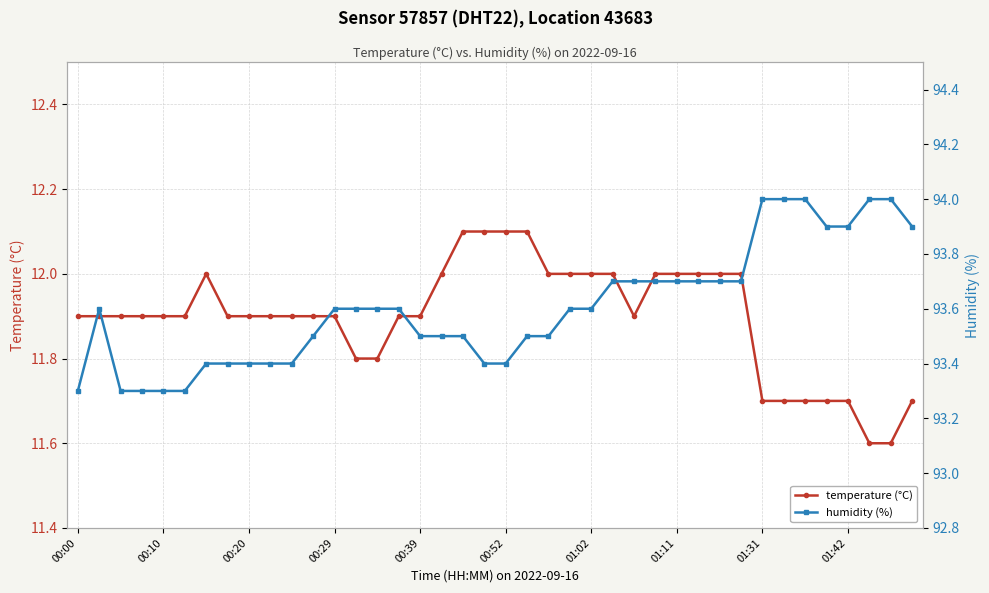

What position from the left is 31?

32